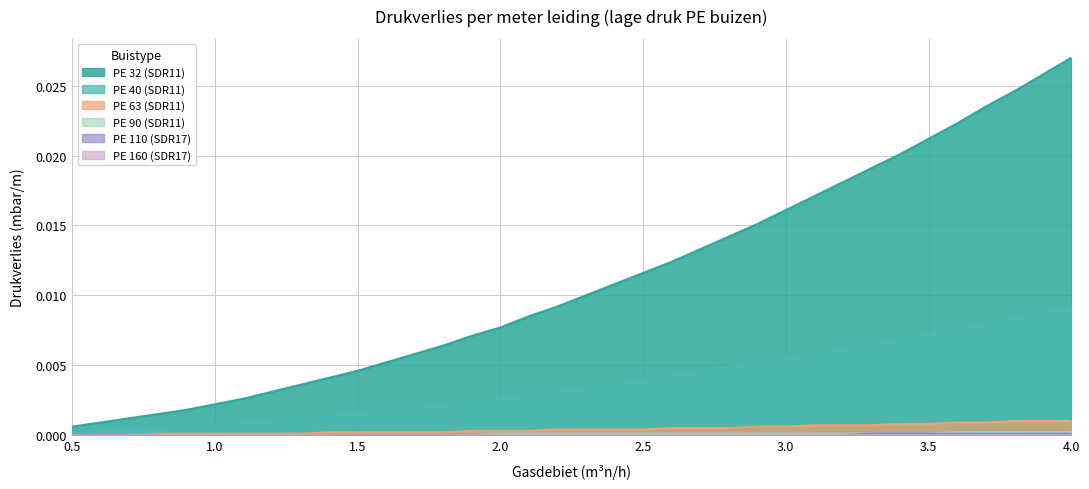

Rank the categories by PE 63 (SDR11) value from lowest to highest.

0.5, 0.6, 0.7, 0.8, 0.9, 1.0, 1.1, 1.2, 1.3, 1.4, 1.5, 1.6, 1.7, 1.8, 1.9, 2.0, 2.1, 2.2, 2.3, 2.4, 2.5, 2.6, 2.7, 2.8, 2.9, 3.0, 3.1, 3.2, 3.3, 3.4, 3.5, 3.6, 3.7, 3.8, 3.9, 4.0